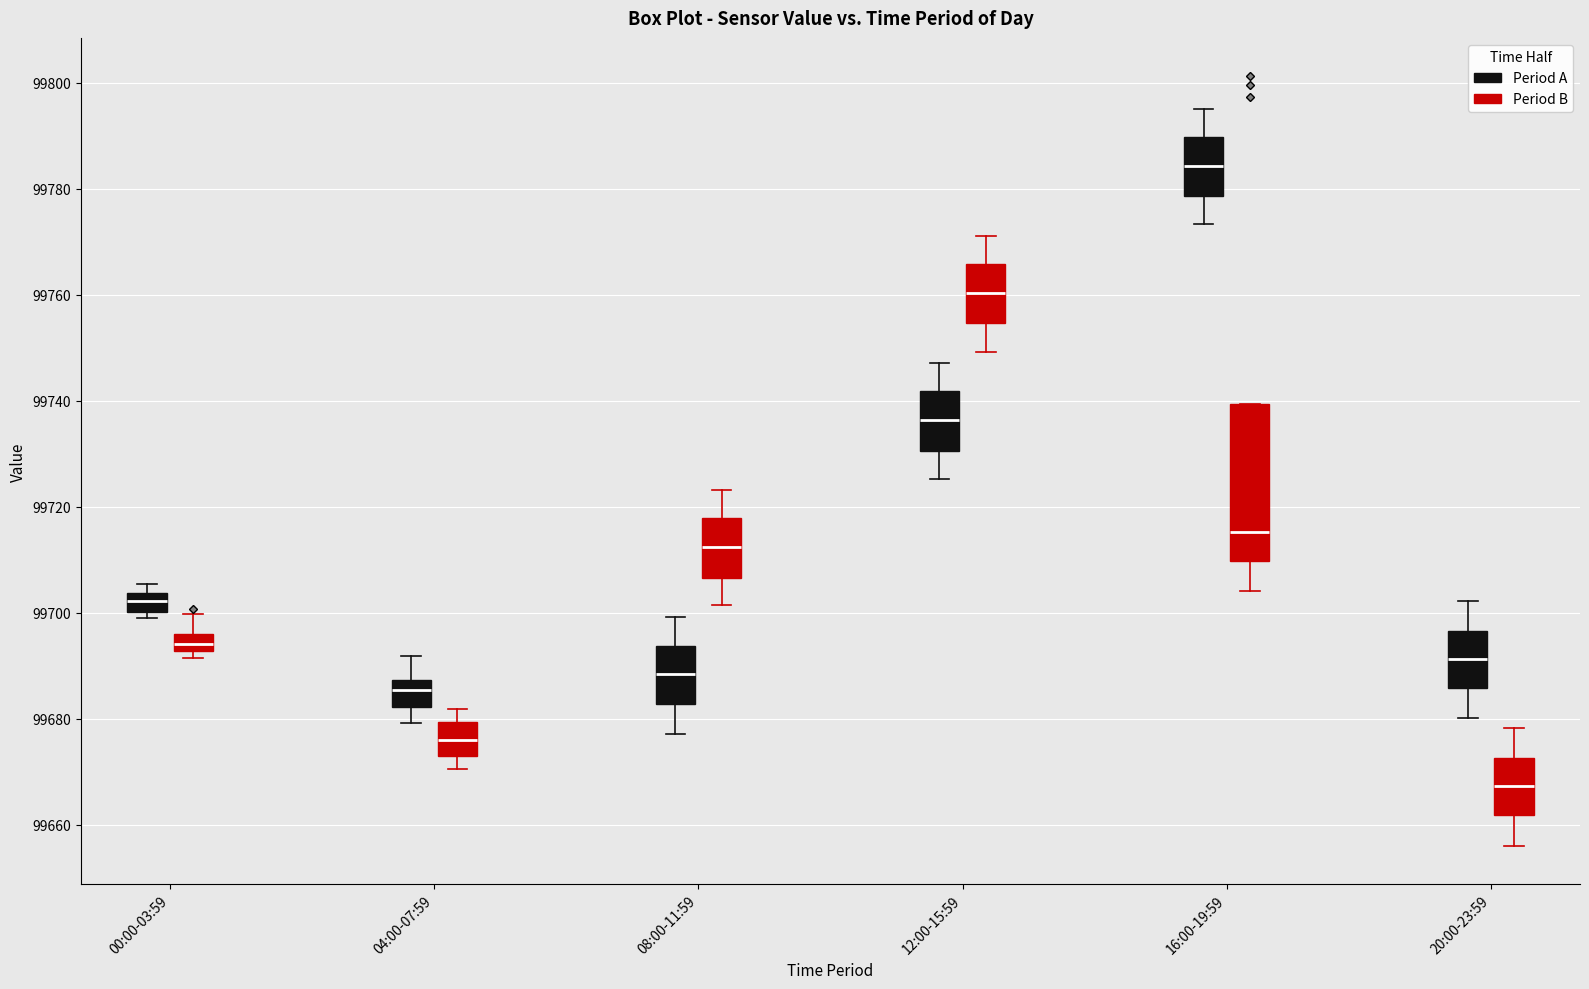

Where does the median line of the box for 08:00-11:59 (Period A) sit on the y-axis? The values are not printed on the chart, so give them approximately, as read against the axis.

99688